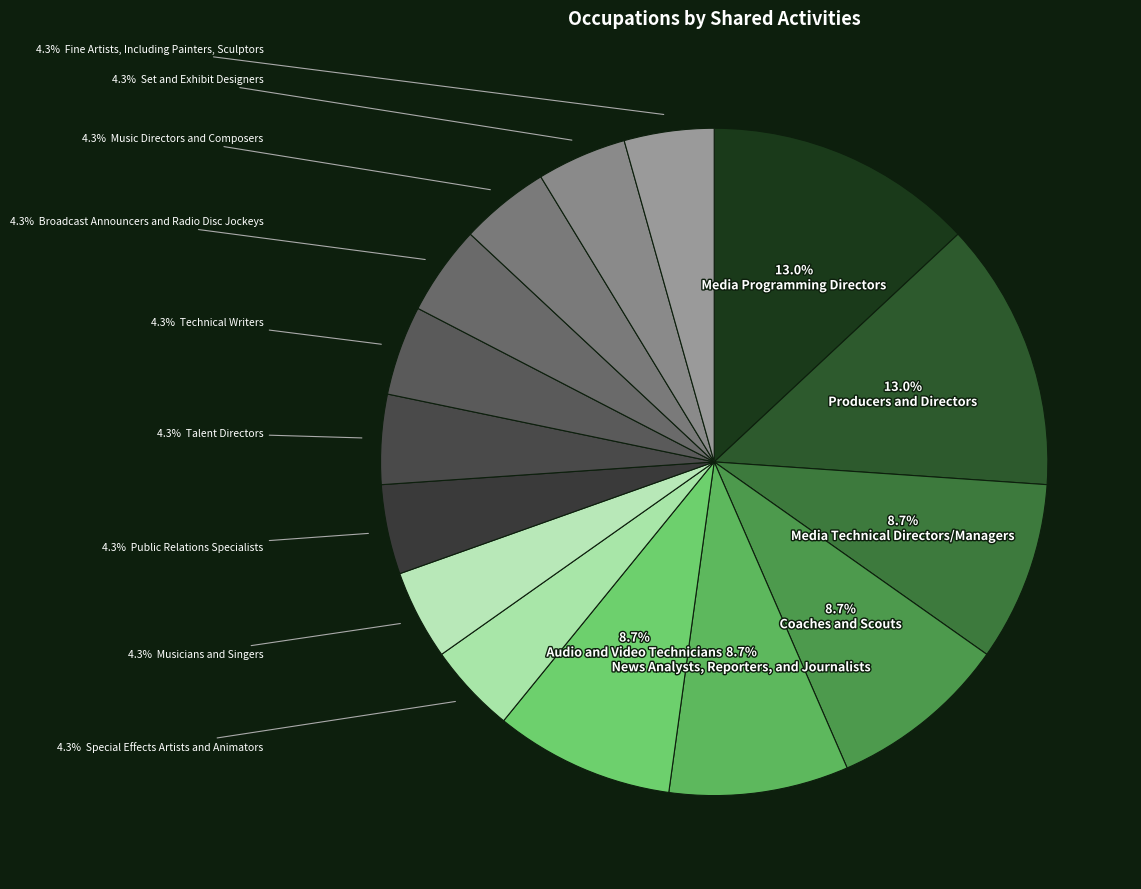

Does any single category account for the majority?

No